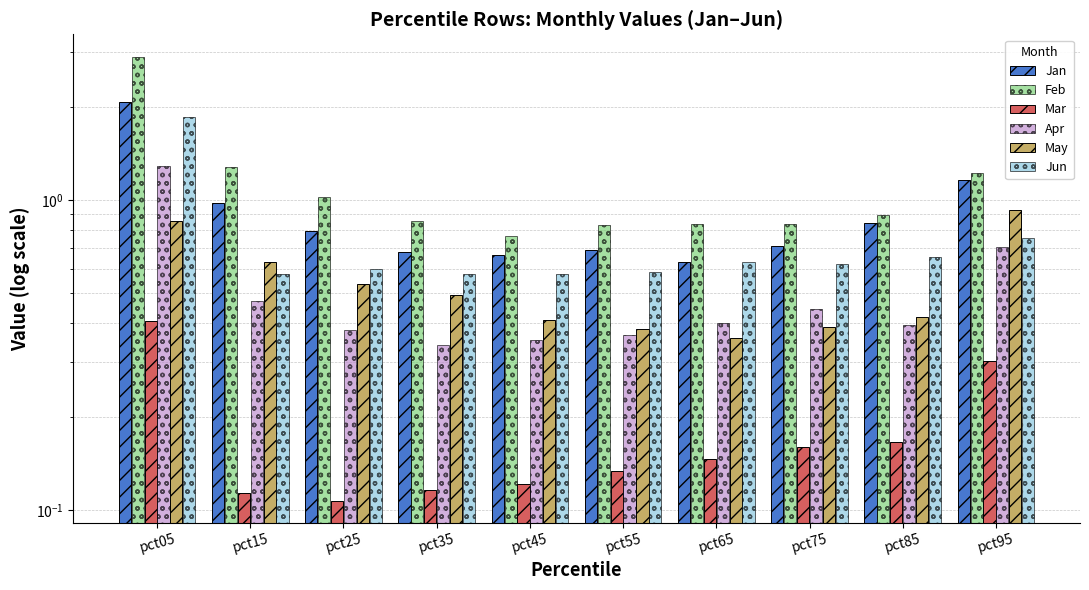

What is the sum of the Jan values at pct15 and pct55?

1.7